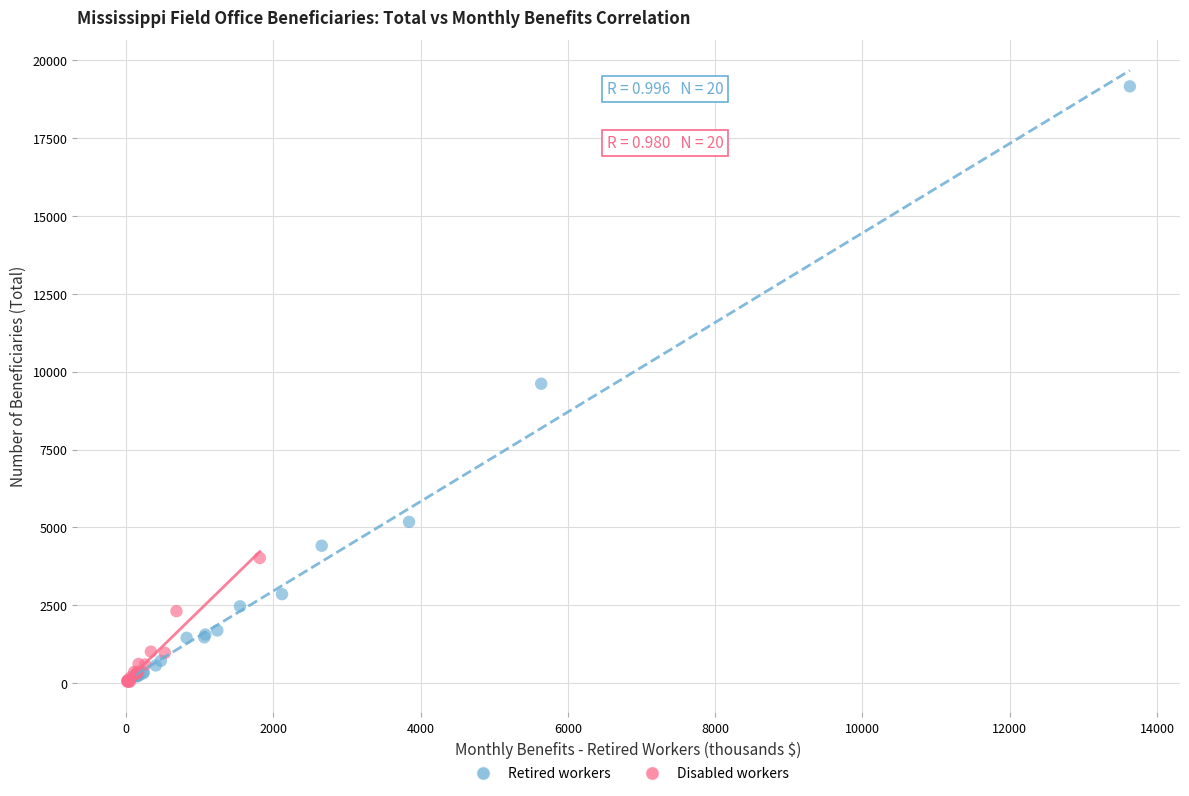

Which series contains the highest Y value?

Retired workers